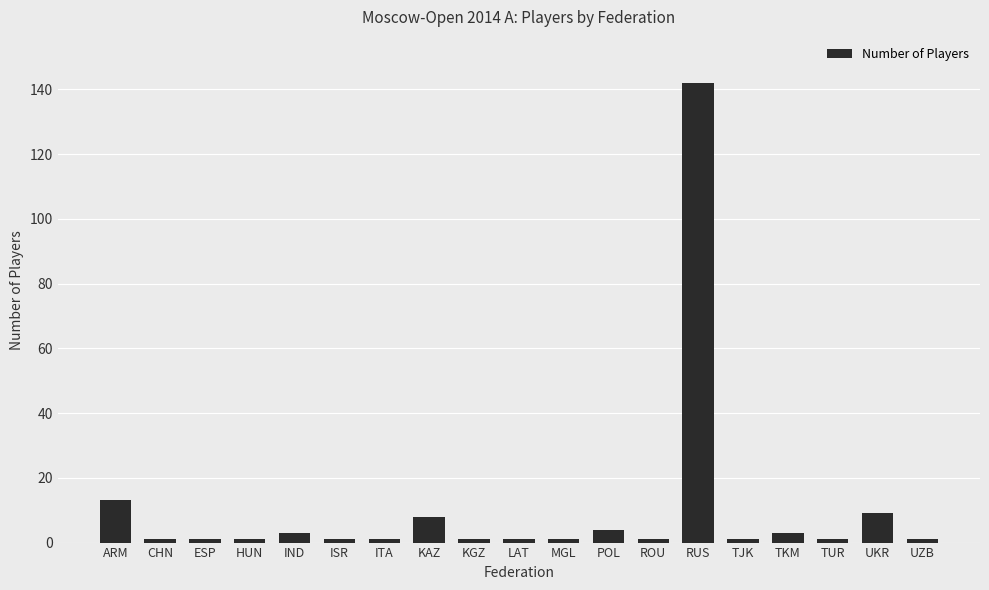

How many data points does each series have?

19